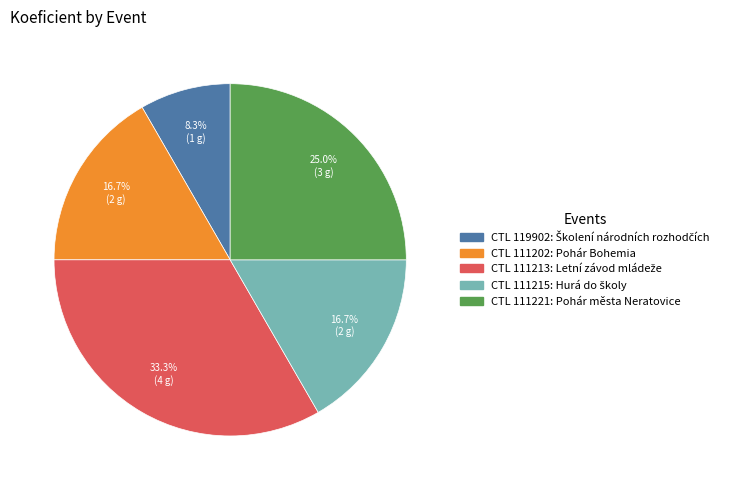

To the nearest percent, what is the average slice percentage?

20%